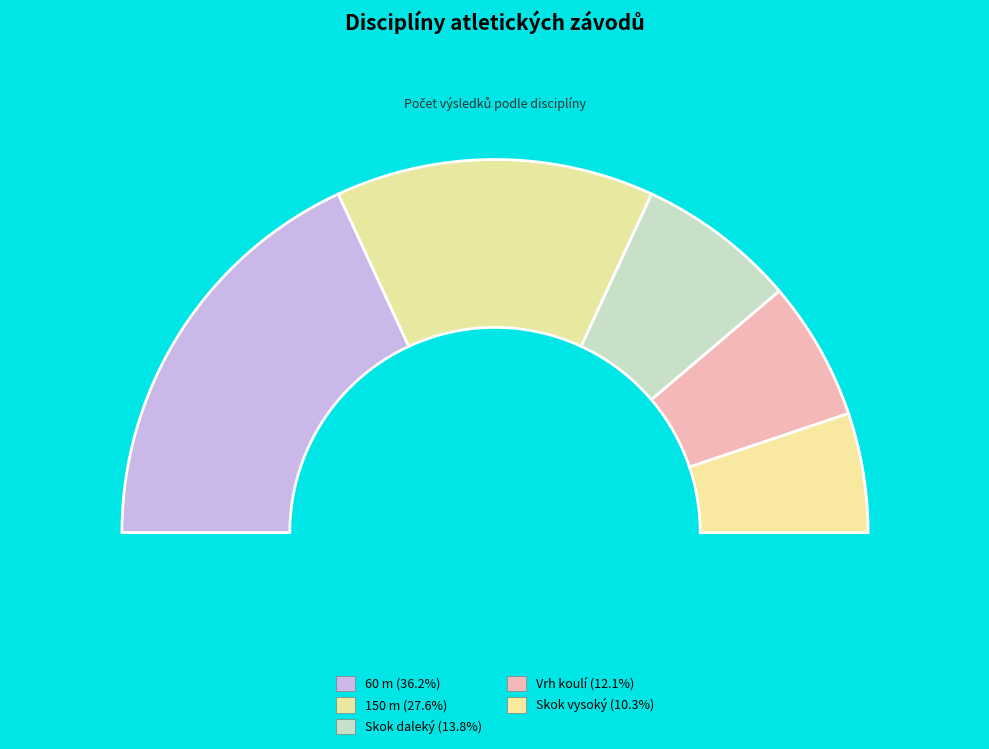

What is the change in value from 150 m to Skok vysoký?

-10